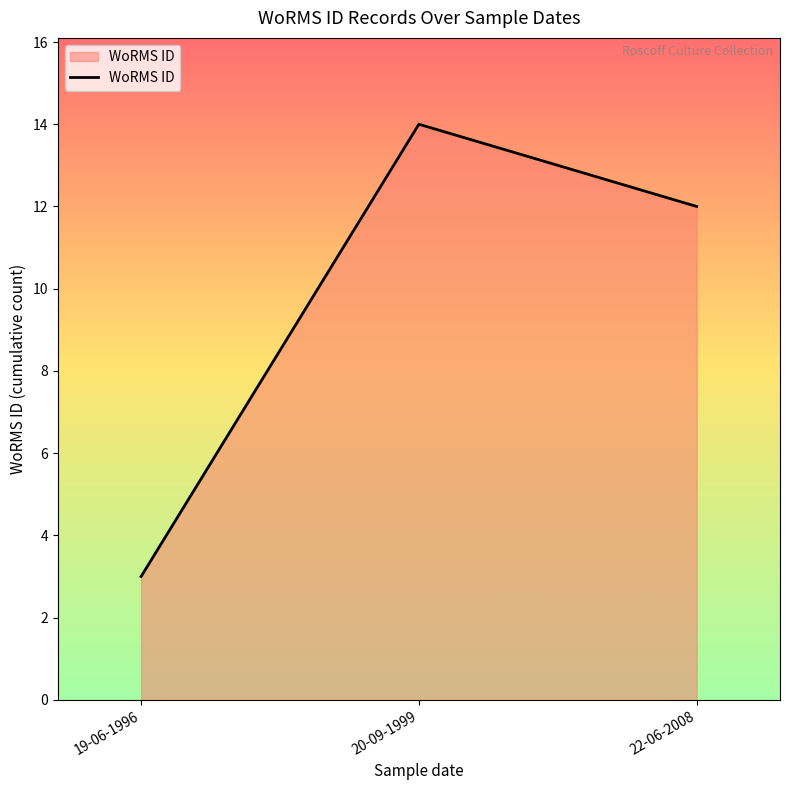

How many distinct data groups are displayed?

1